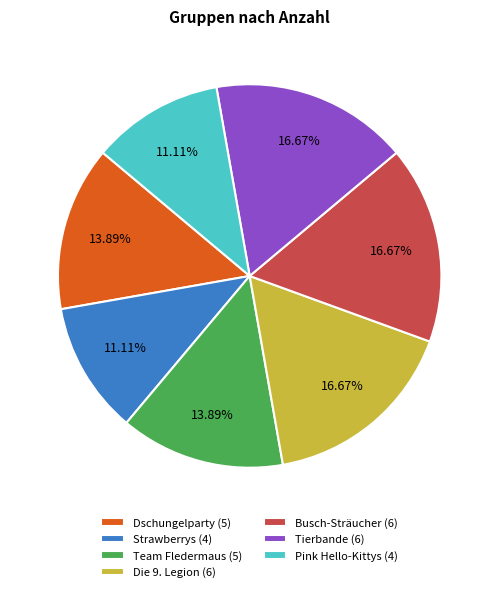

Between Die 9. Legion (6) and Strawberrys (4), which is larger?

Die 9. Legion (6)